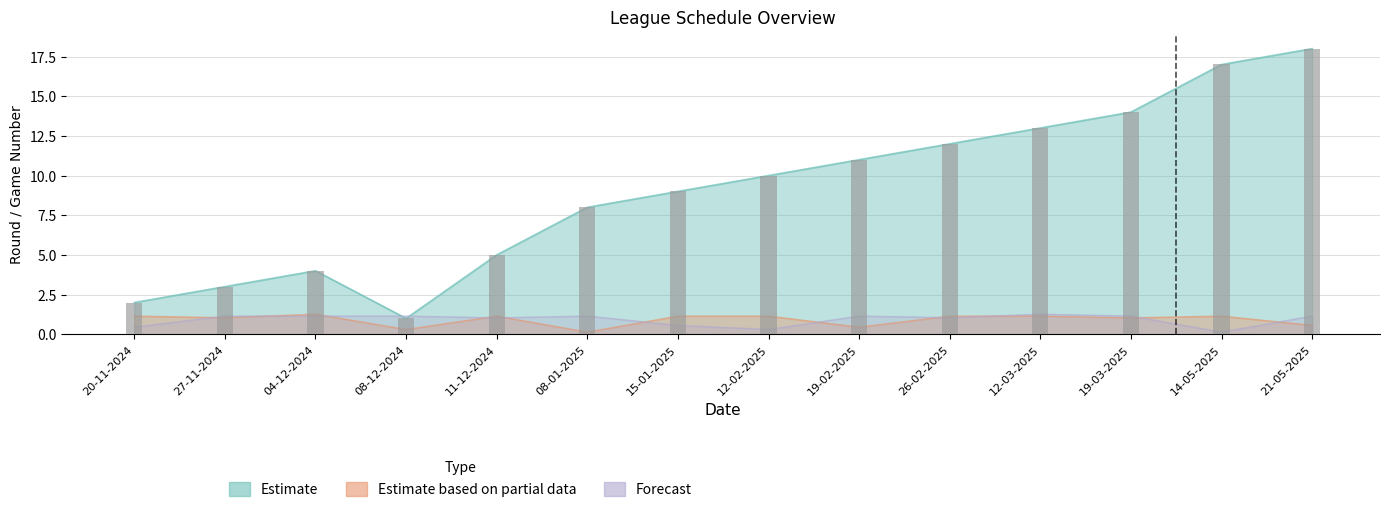

Where is Away Team Code nearest to the value 0?

14-05-2025